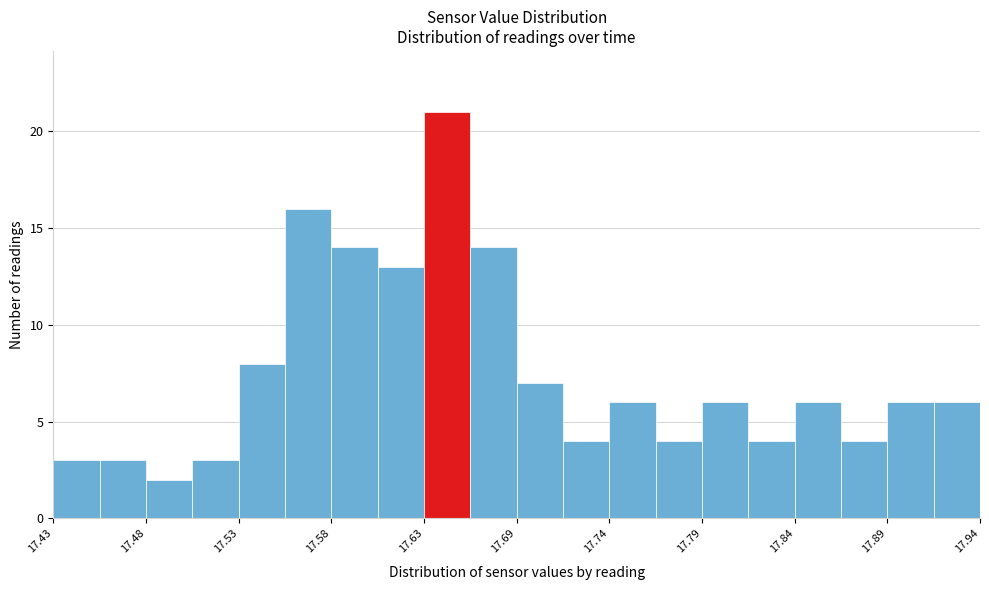

Read against the x-axis, roughly where is the centre of the tallest bar?

17.65